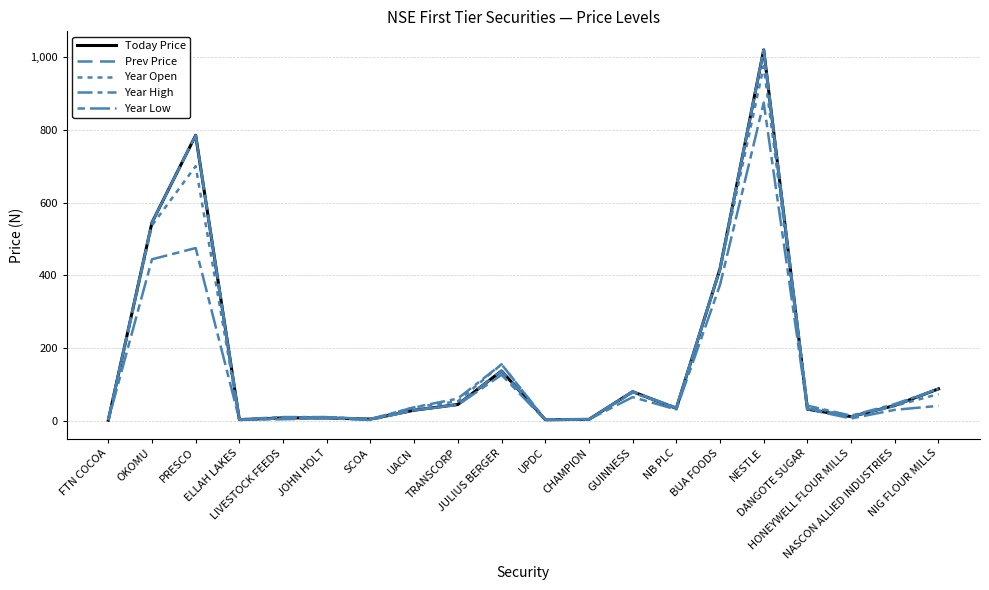

Which series changed the most between OKOMU and ELLAH LAKES?

Today Price